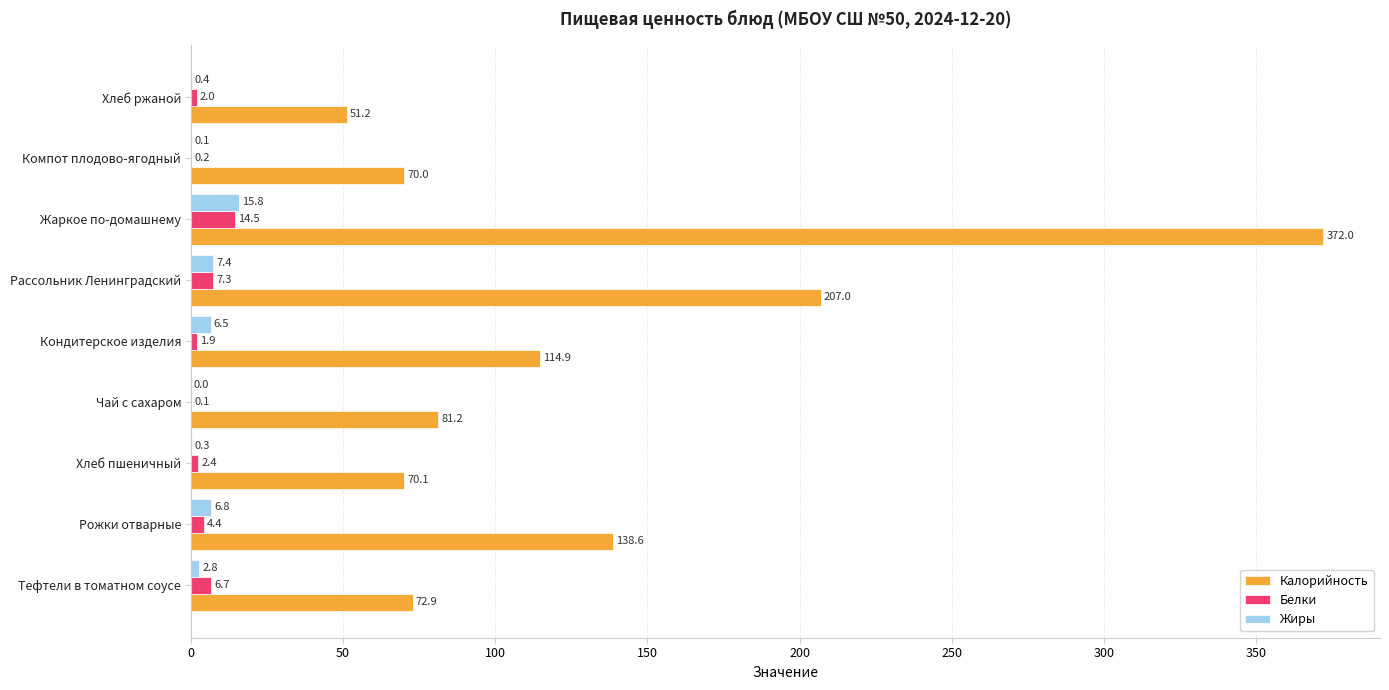

True or false: Калорийность has a value of 70.0 at Компот плодово-ягодный.

True